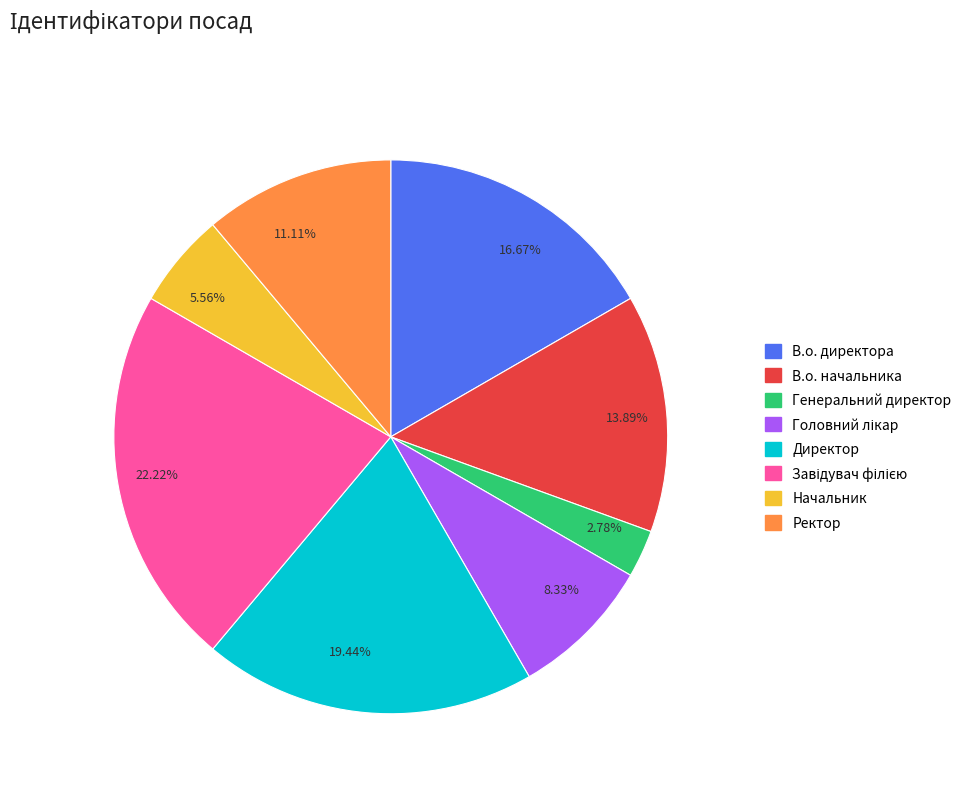

Between Директор and В.о. директора, which is larger?

Директор